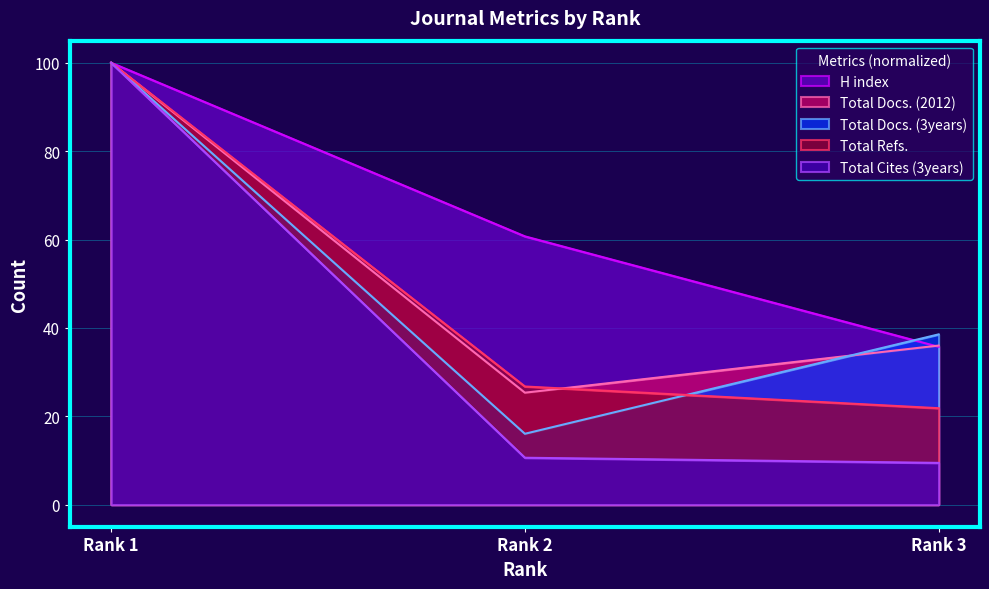

Reading left to right, what are all the values shown in this chart?

H index: Rank 1=100.0	Rank 2=60.7	Rank 3=35.7
Total Docs. (2012): Rank 1=100.0	Rank 2=25.3	Rank 3=36.0
Total Docs. (3years): Rank 1=100.0	Rank 2=16.0	Rank 3=38.5
Total Refs.: Rank 1=100.0	Rank 2=26.7	Rank 3=21.8
Total Cites (3years): Rank 1=100.0	Rank 2=10.6	Rank 3=9.4